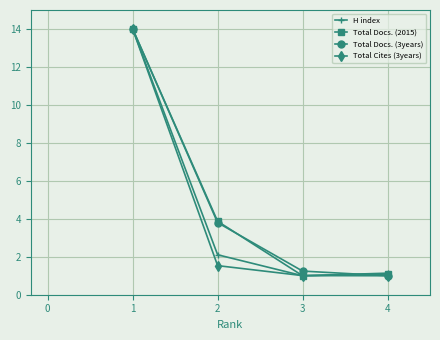

Count the number of categories in the chart.

4